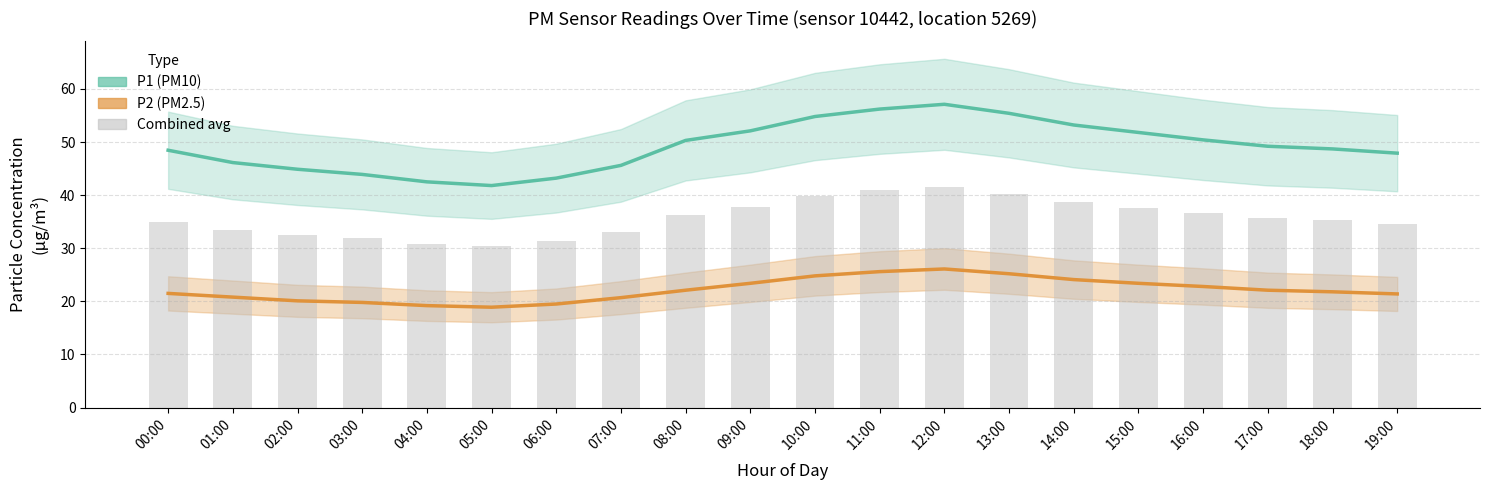

Which category has the lowest value across all series?

05:00